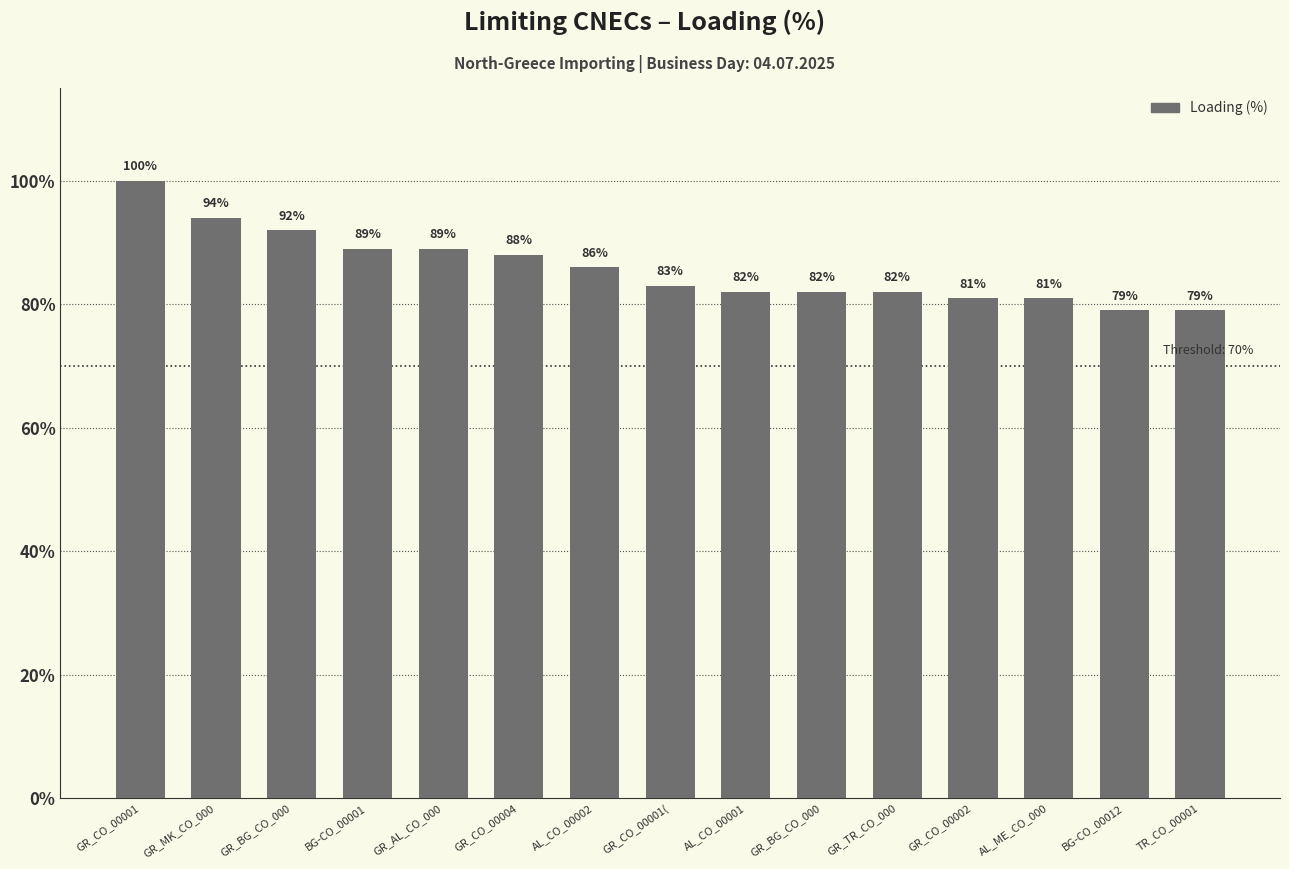

Between TR_CO_00001 and GR_CO_00001(, which is larger?

GR_CO_00001(